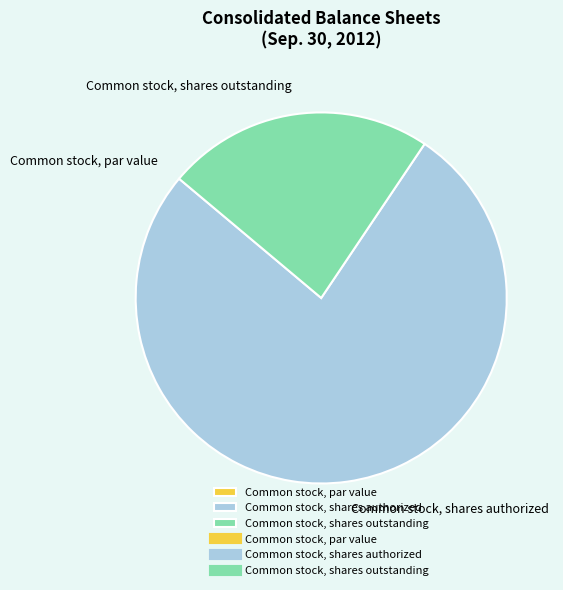

Between Common stock, shares outstanding and Common stock, shares authorized, which is larger?

Common stock, shares authorized